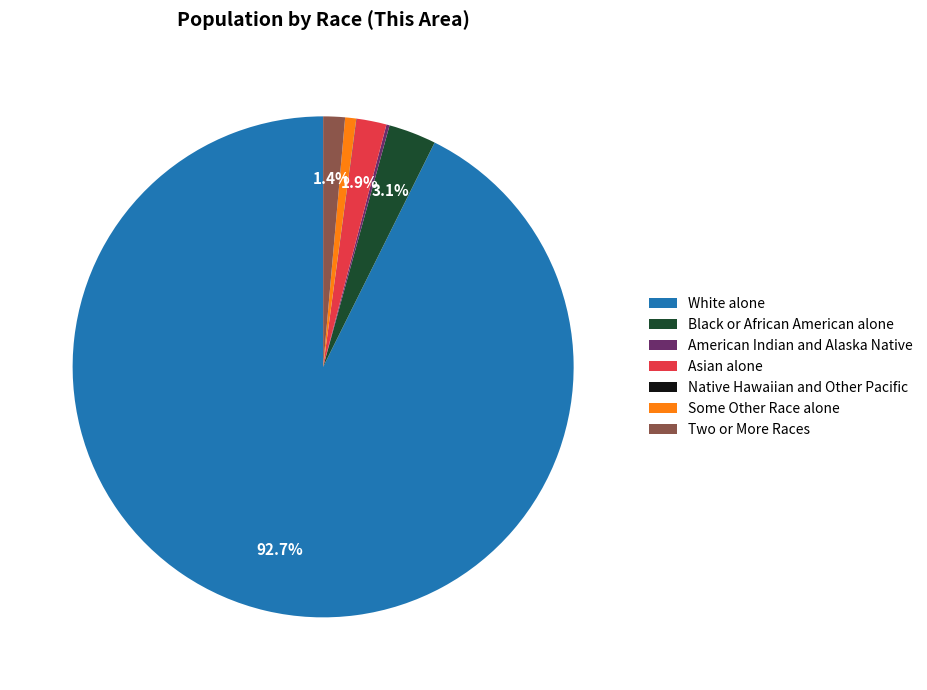

To the nearest percent, what portion does Asian alone represent?

2%